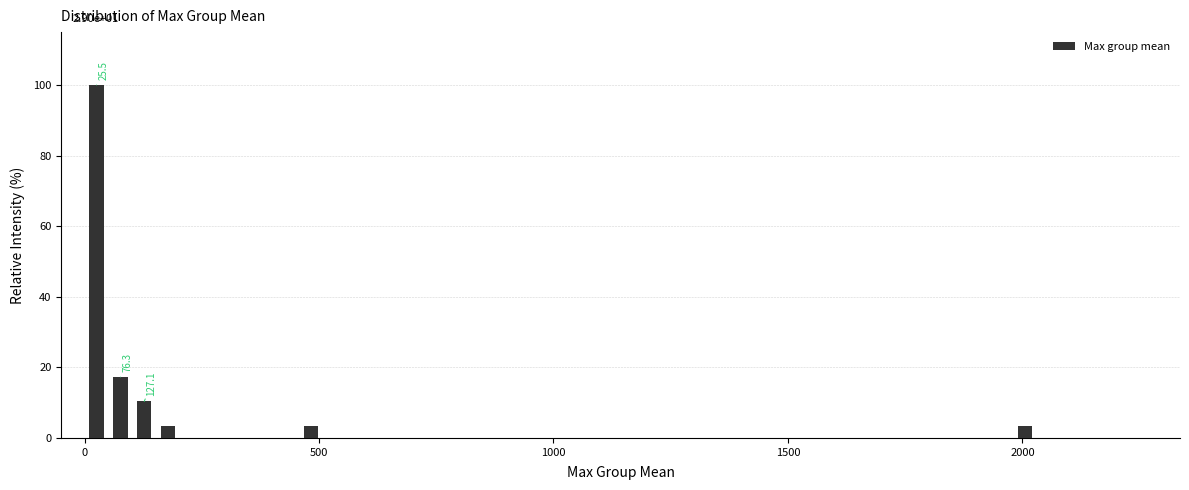

Read against the x-axis, roughly where is the centre of the tallest bar?

50